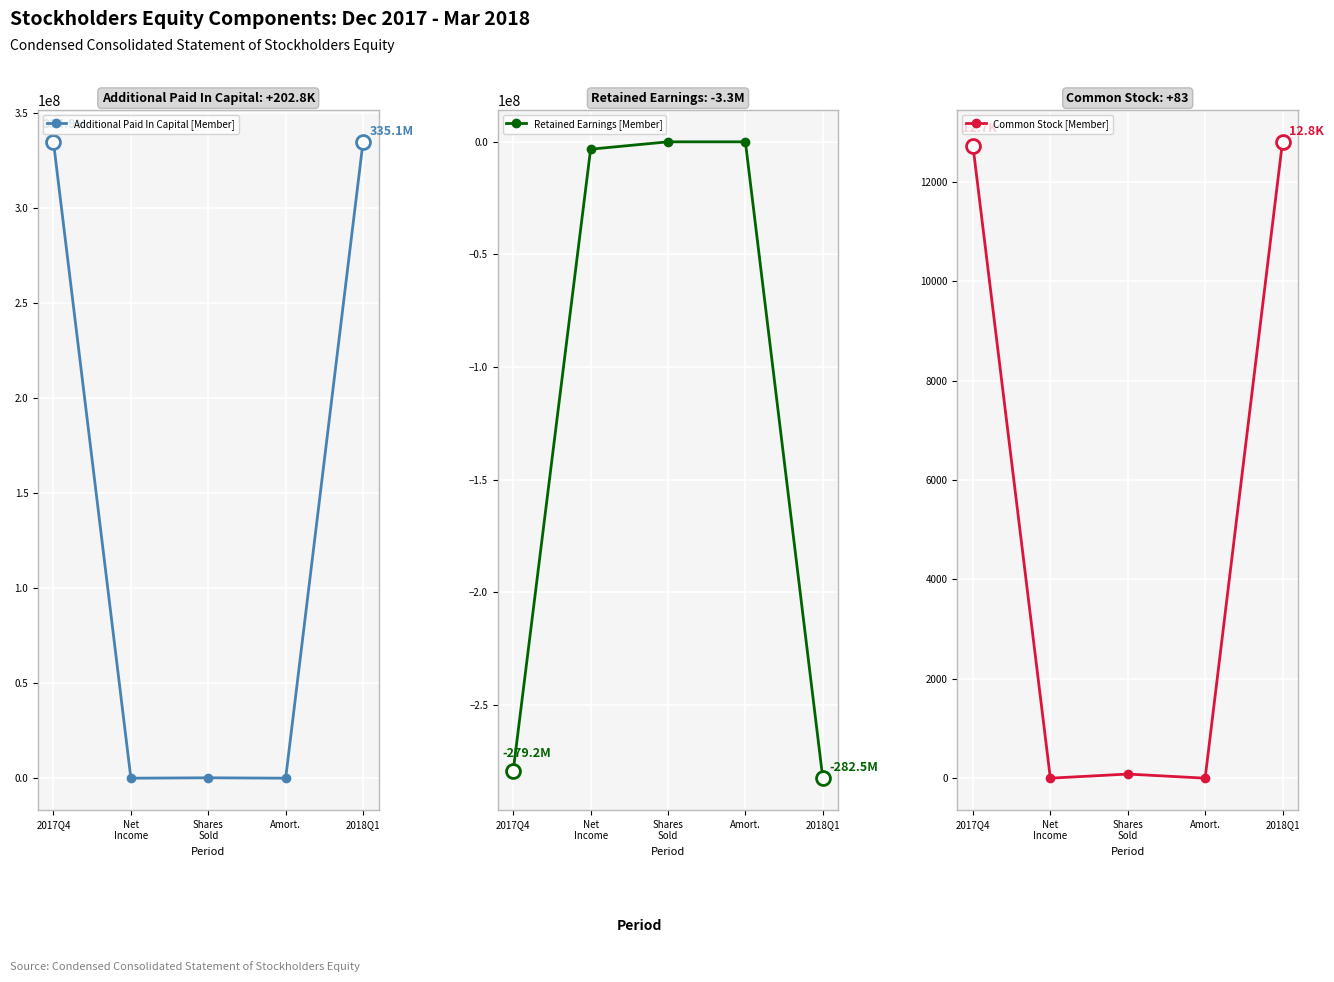

Which series has the largest total across all categories?

Additional Paid In Capital [Member]